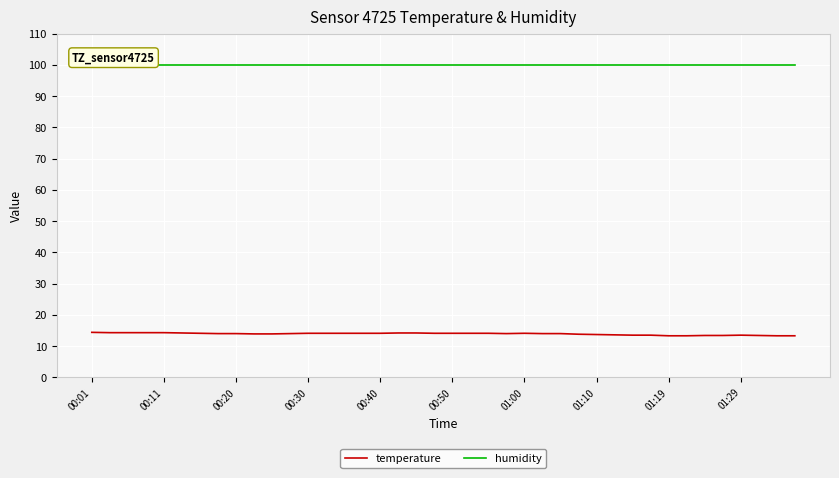

True or false: temperature and humidity cross at least once.

False